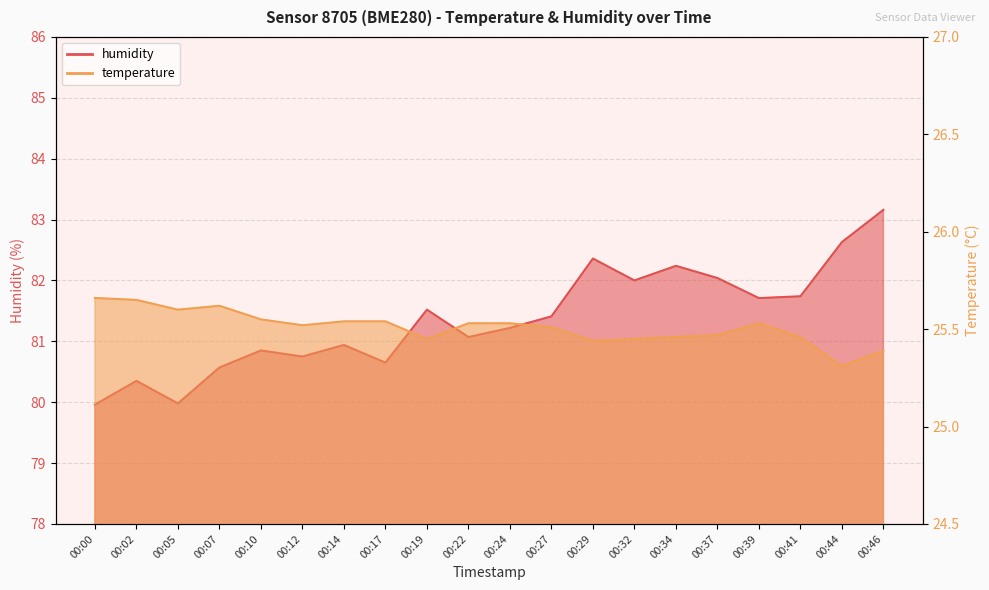

Where is the first local maximum for temperature?

00:07